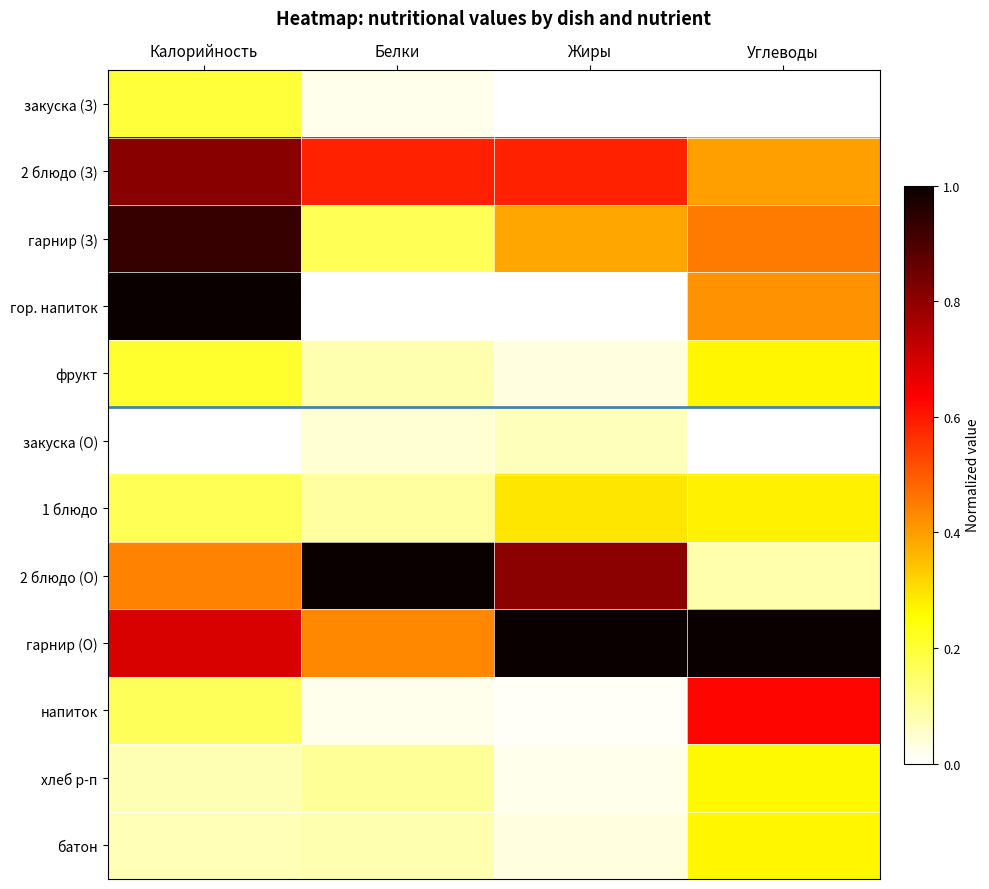

What is the total value across all series at Жиры?

3.2